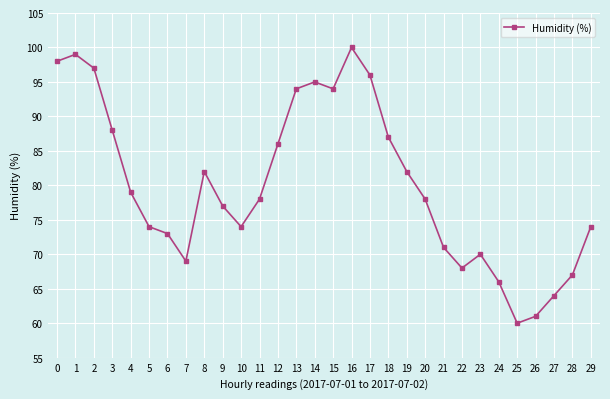

Reading left to right, extract all data points from this chart.

0=98	1=99	2=97	3=88	4=79	5=74	6=73	7=69	8=82	9=77	10=74	11=78	12=86	13=94	14=95	15=94	16=100	17=96	18=87	19=82	20=78	21=71	22=68	23=70	24=66	25=60	26=61	27=64	28=67	29=74